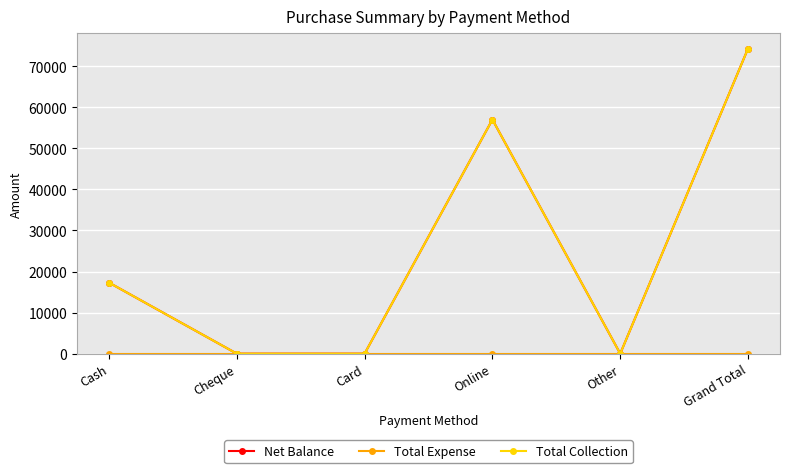

True or false: Net Balance and Total Collection intersect in this chart.

False